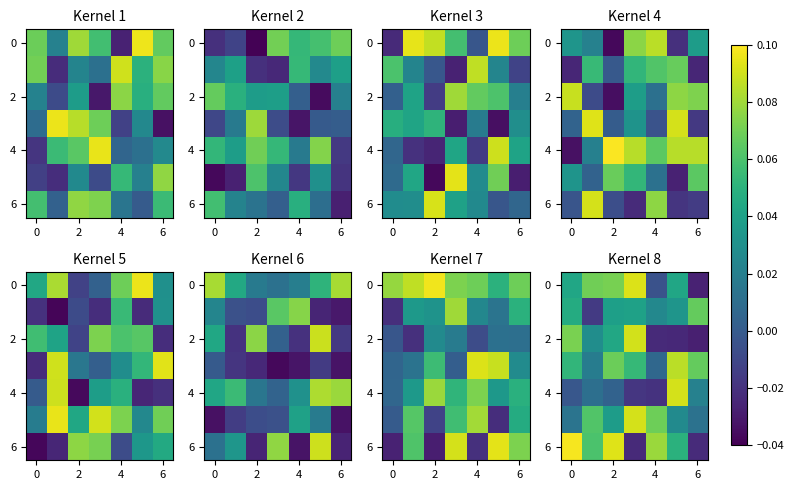

How many values in the 4 series exceed 0?

4